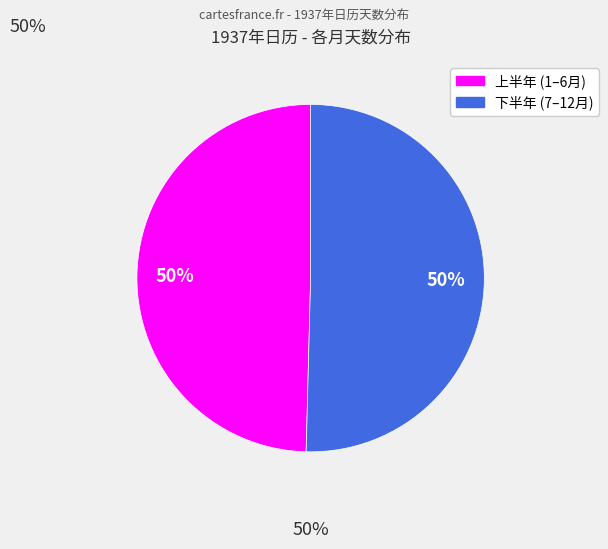

To the nearest percent, what is the average slice percentage?

50%